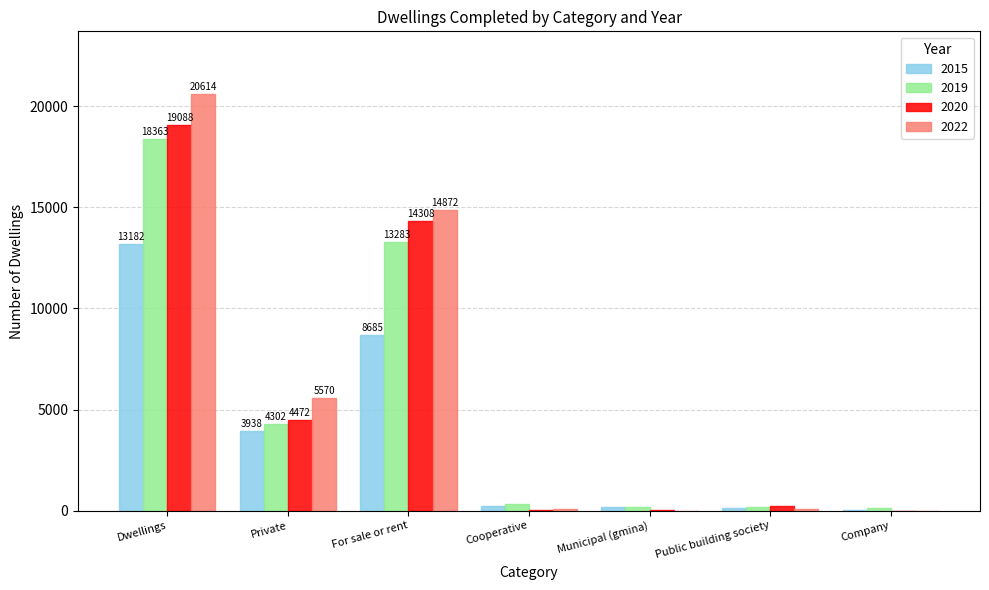

At which category does the chart reach its peak across all series?

Dwellings